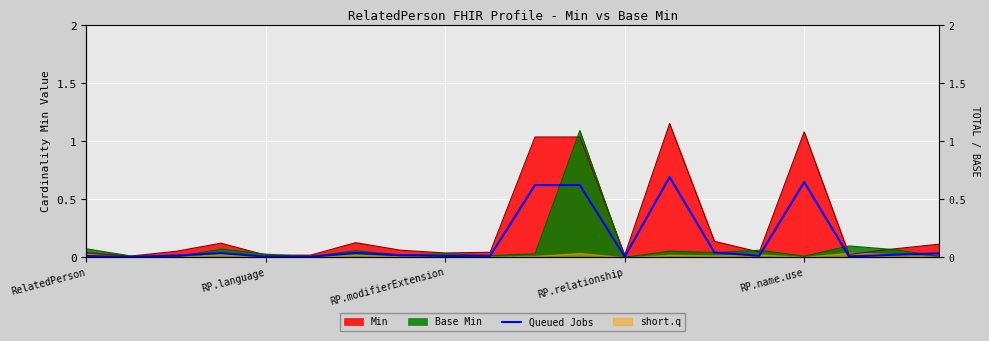

At which category does the chart reach its minimum across all series?

RP.language